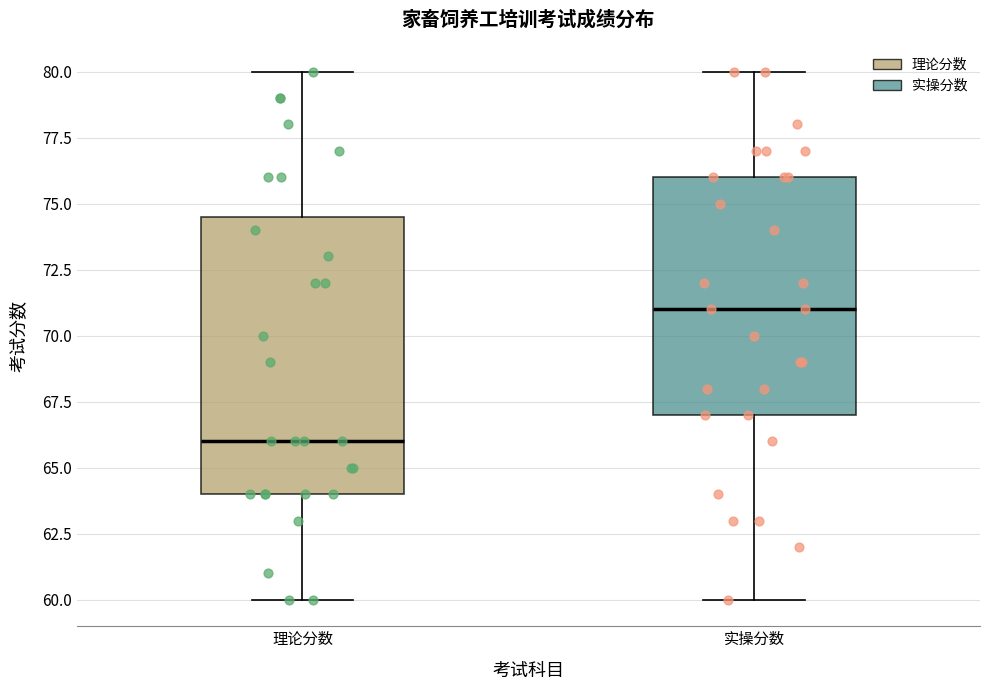

Reading left to right, read every box against the y-axis: the position of its median line, the range the box covers, and the ends of its whiskers. The values are not printed on the chart, so give them approximately, as read against the axis.

理论分数: median 66.0, box 64.0 to 74.5, whiskers 60.0 to 80.0
实操分数: median 71.0, box 67.0 to 76.0, whiskers 60.0 to 80.0